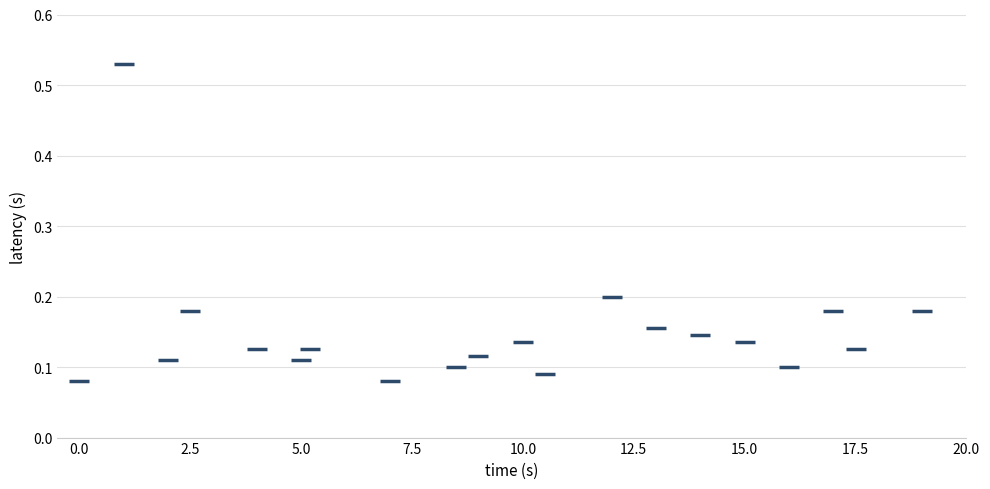

What is the range of X values (max minus min)?

19.0